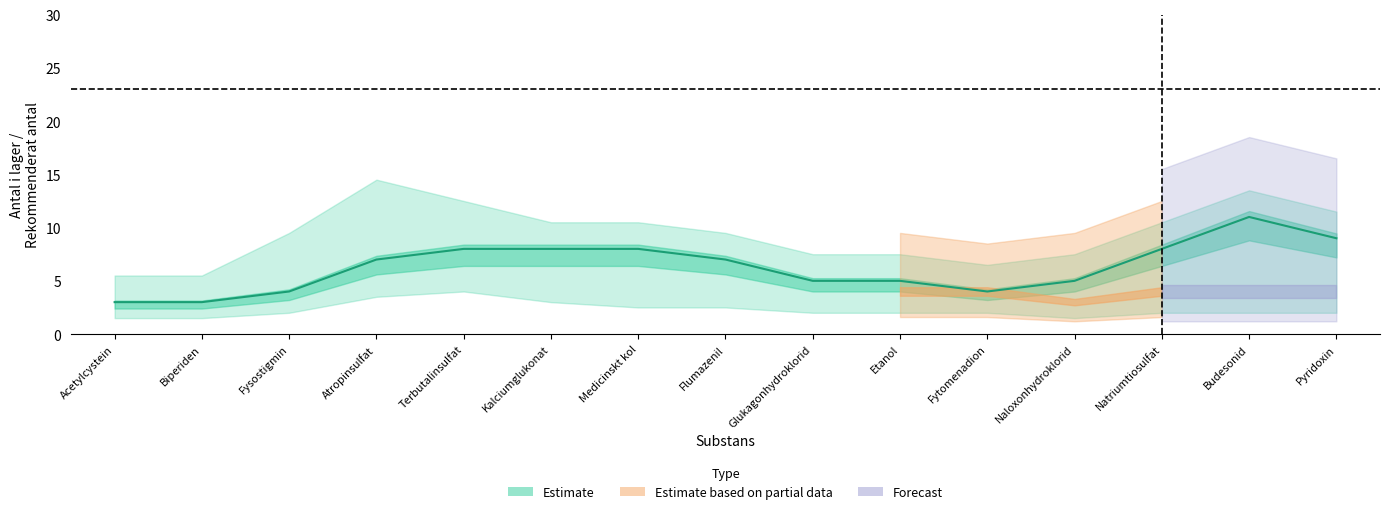

After their last crossing, which series has the higher values: antal_i_lager or rekommenderat_antal?

antal_i_lager